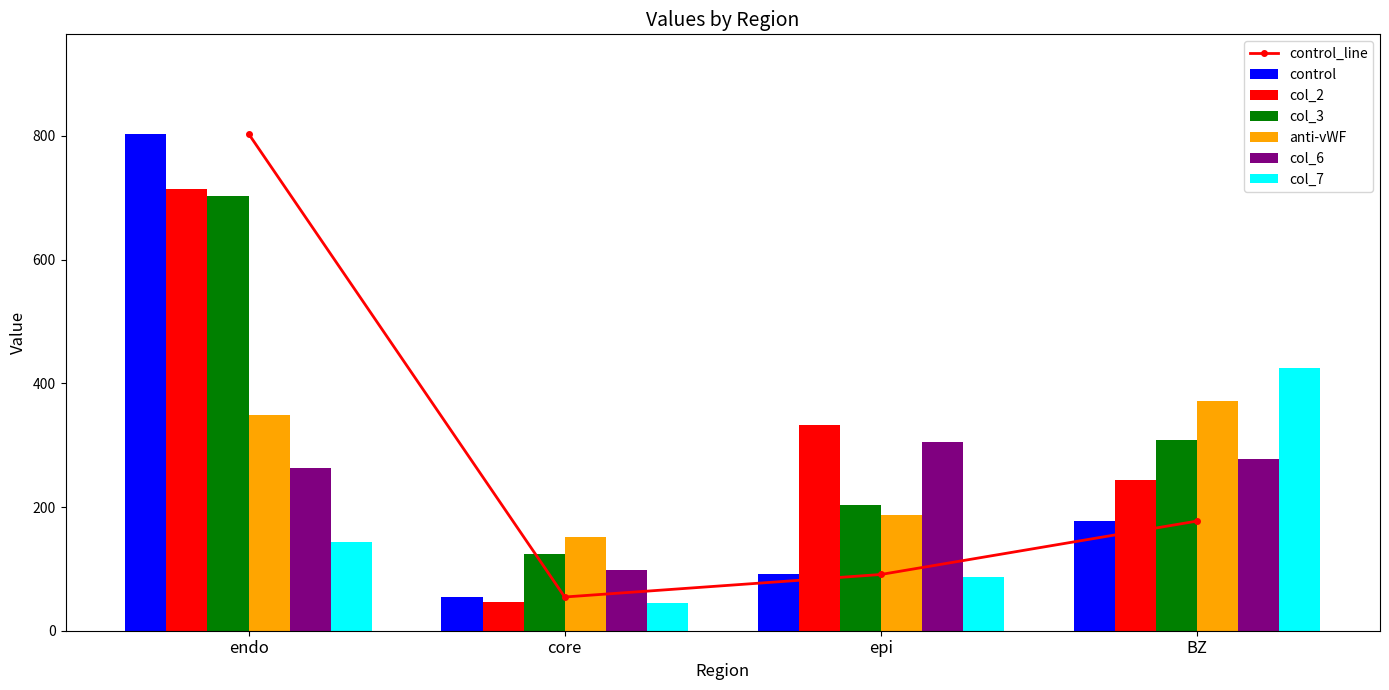

How many bars are there in each group?

6